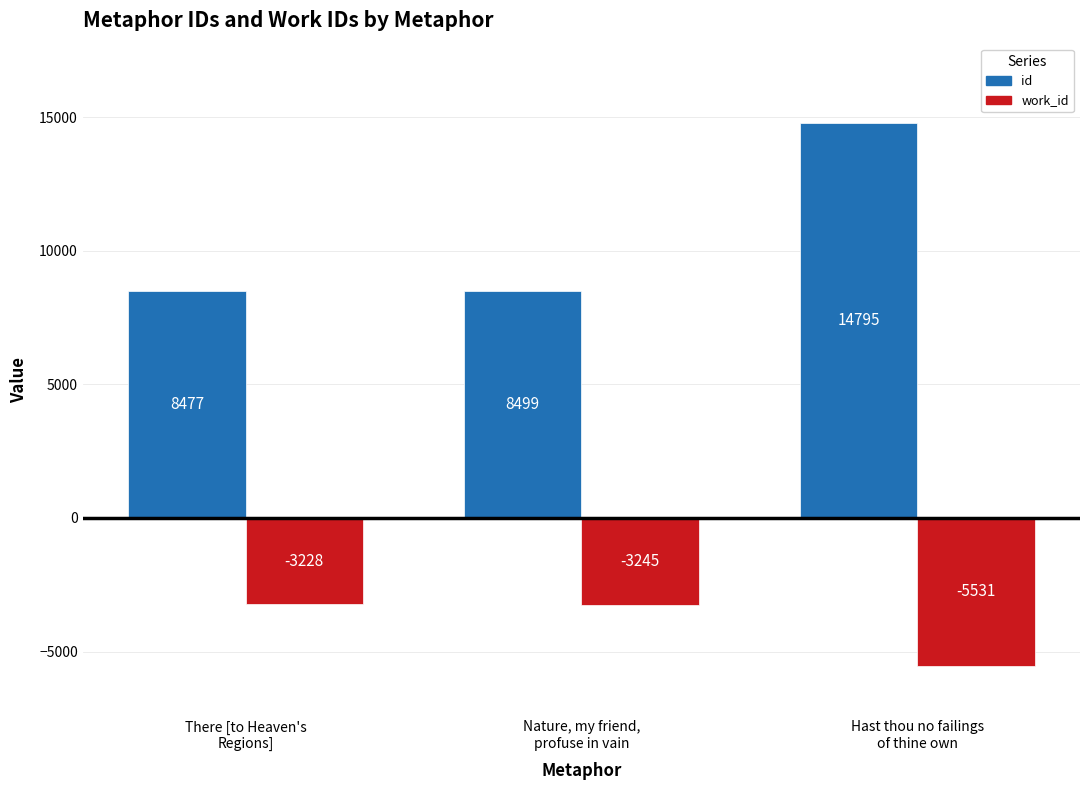

What is the lowest value of the id series?

8477